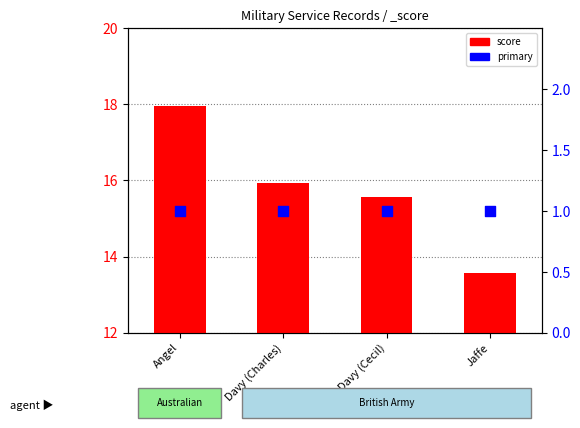

Which series contains the highest Y value?

score